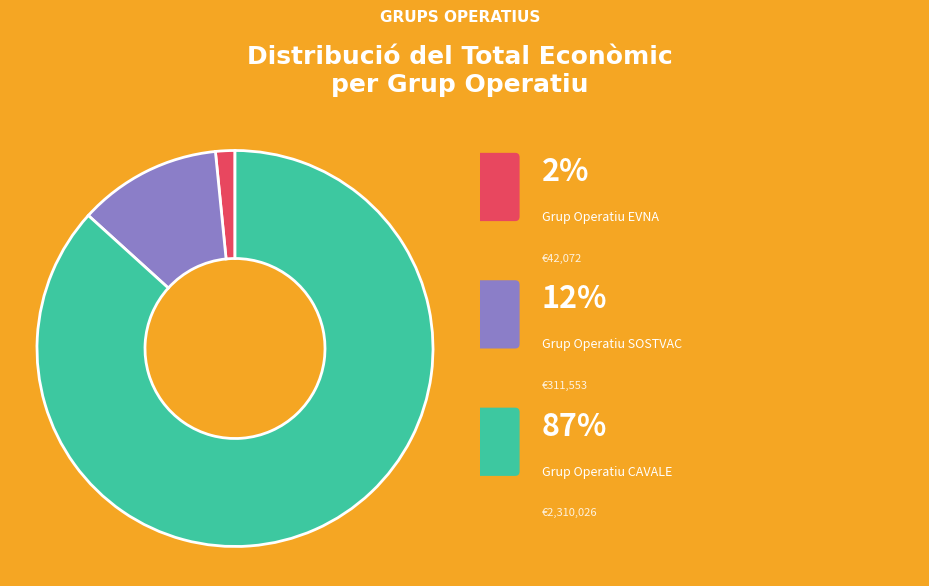

Is there any slice that represents more than half of the pie?

Yes